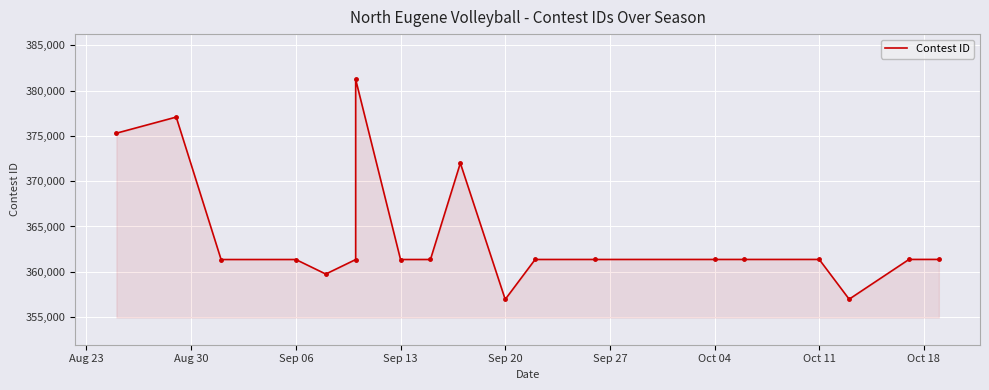

At which category does the data reach its first local peak?

Aug 30